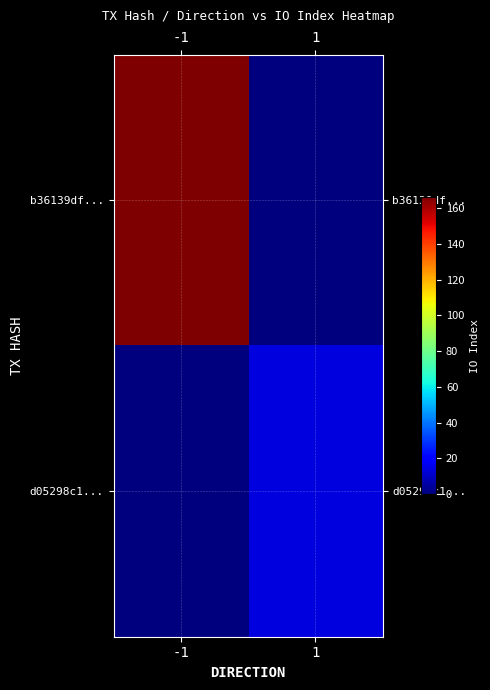

Rank the series by their average value, from lowest to highest.

d05298c1..., b36139df...